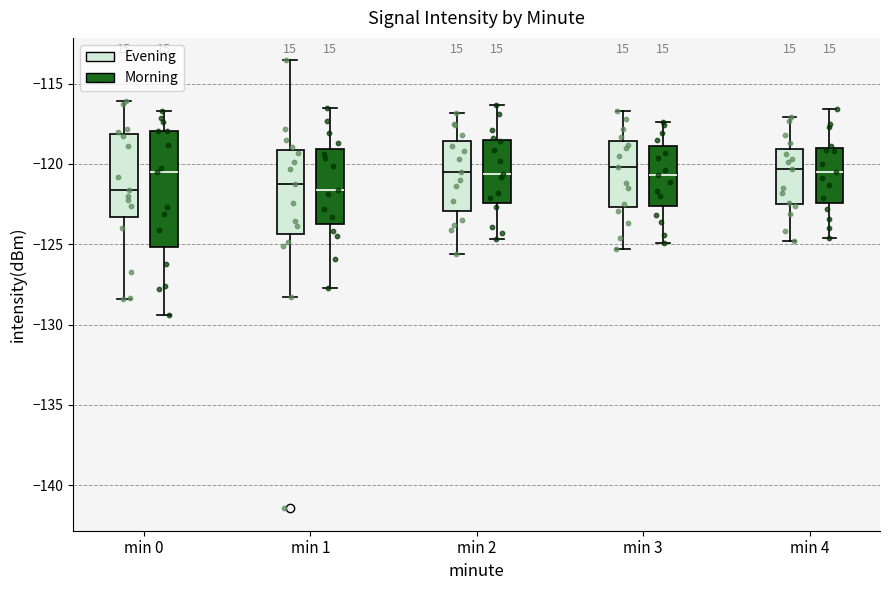

Where is the lower edge of the box for min 4 (Evening) on the y-axis? The values are not printed on the chart, so give them approximately, as read against the axis.

-122.5